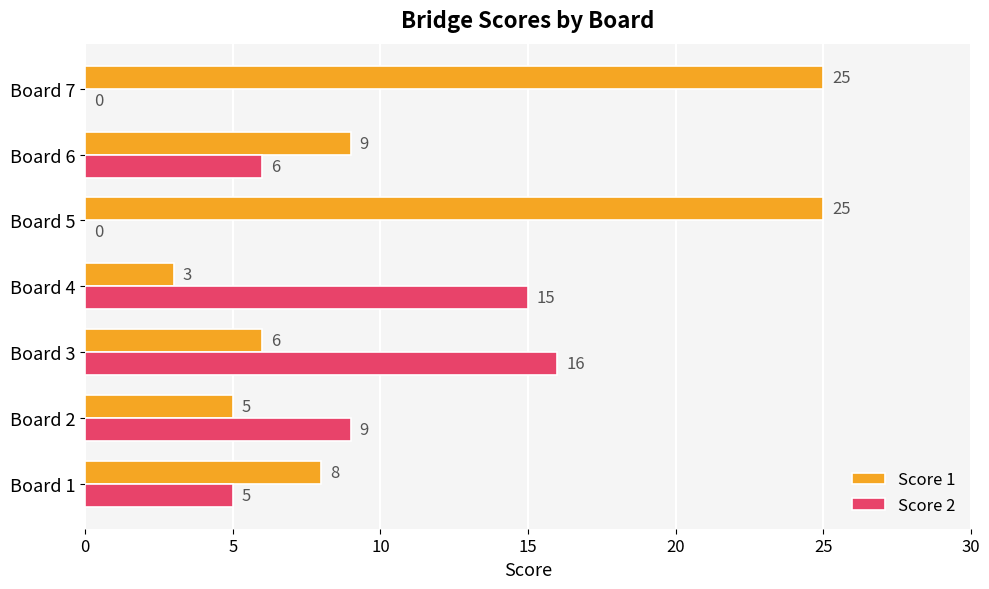

Where is Score 1 nearest to the value 14?

Board 6